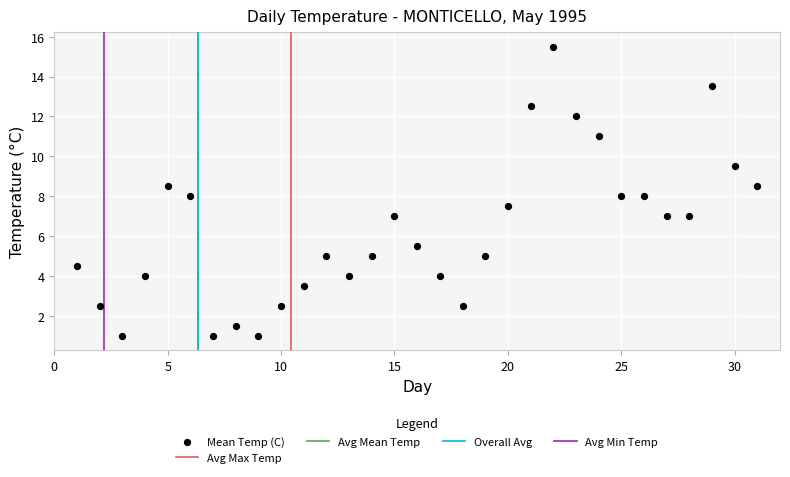

What is the range of X values (max minus min)?

30.0